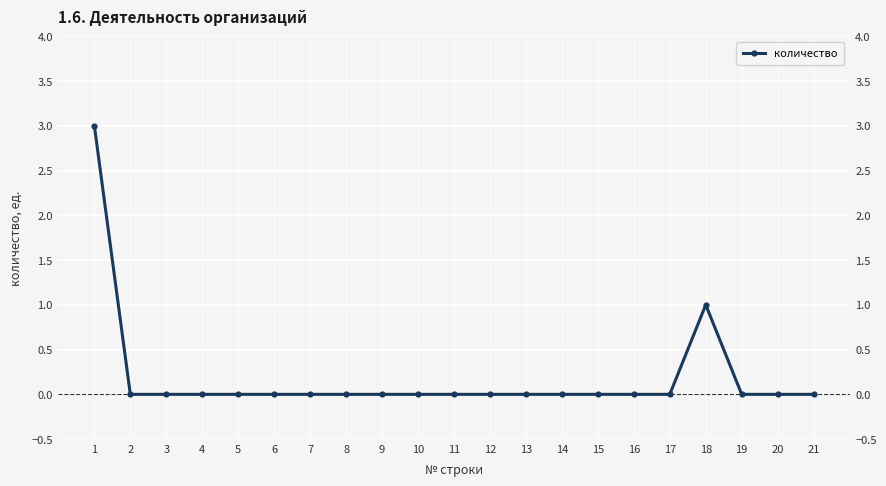

How many points are higher than both their immediate neighbors (excluding endpoints)?

1